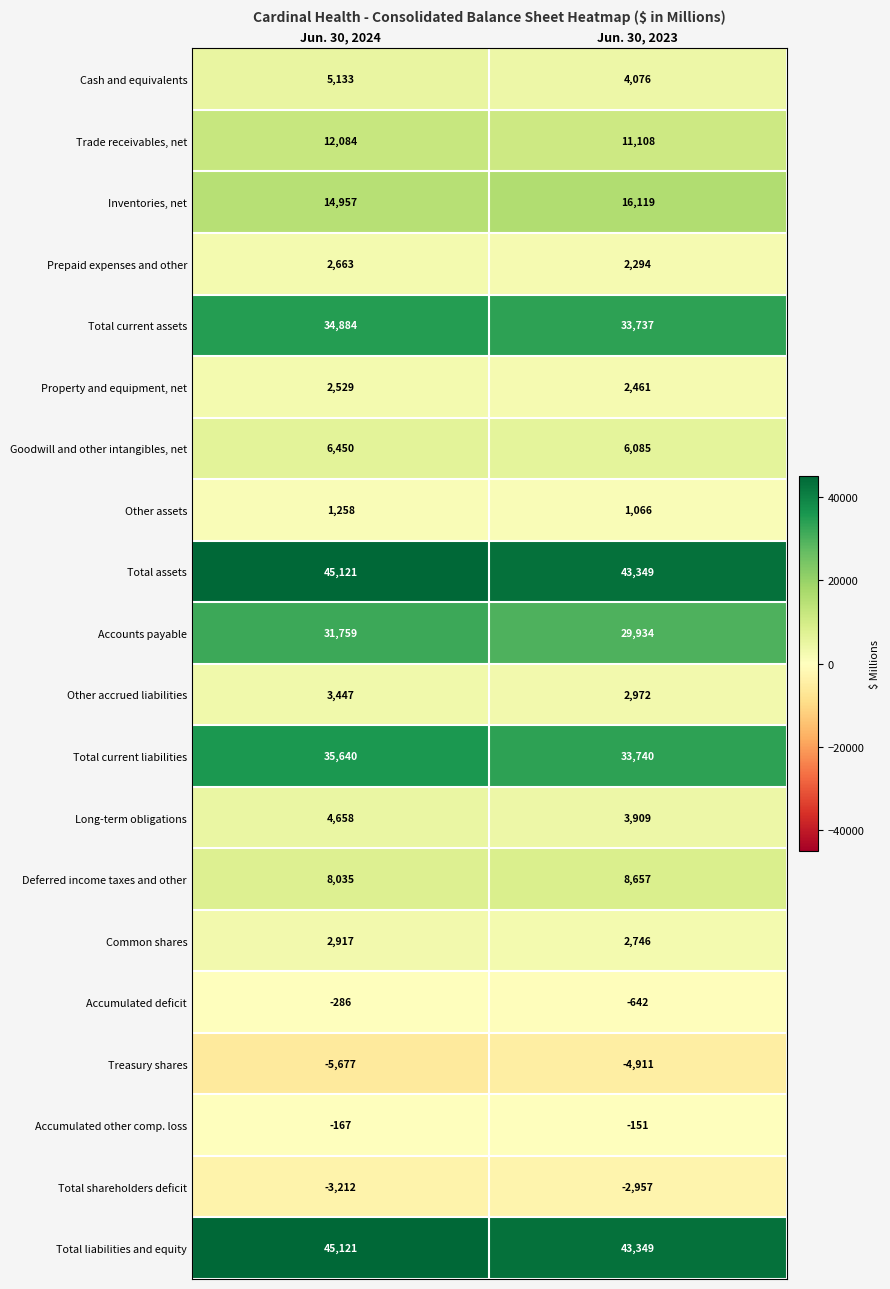

Read the Inventories, net value at Jun. 30, 2023.

16119